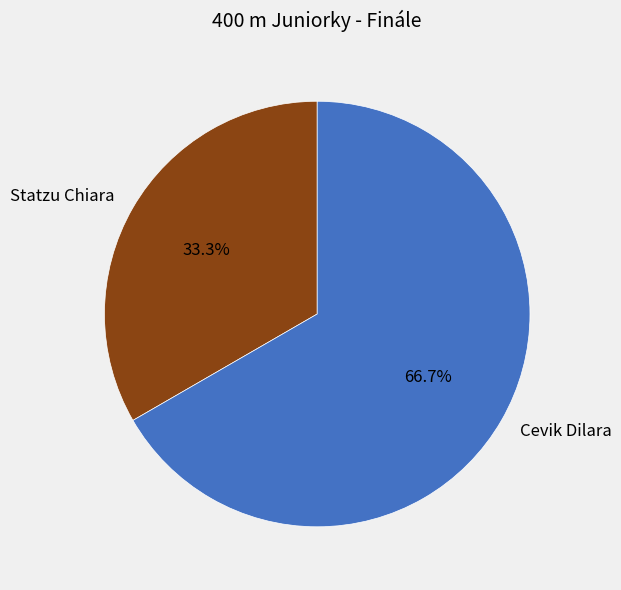

To the nearest percent, what is the difference between the Statzu Chiara and Cevik Dilara slice percentages?

33%